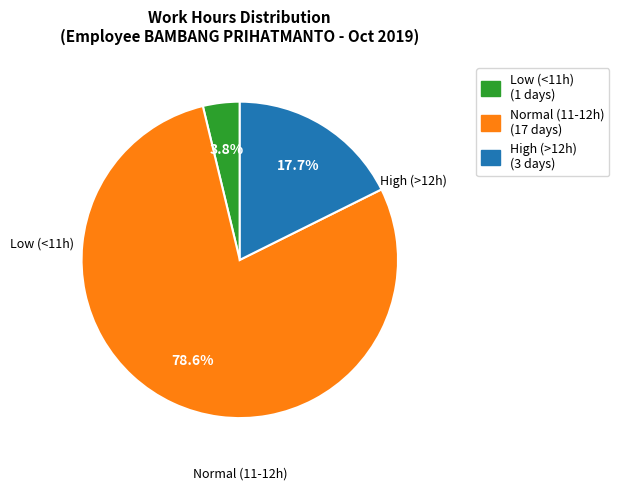

Count the number of slices in the pie.

3